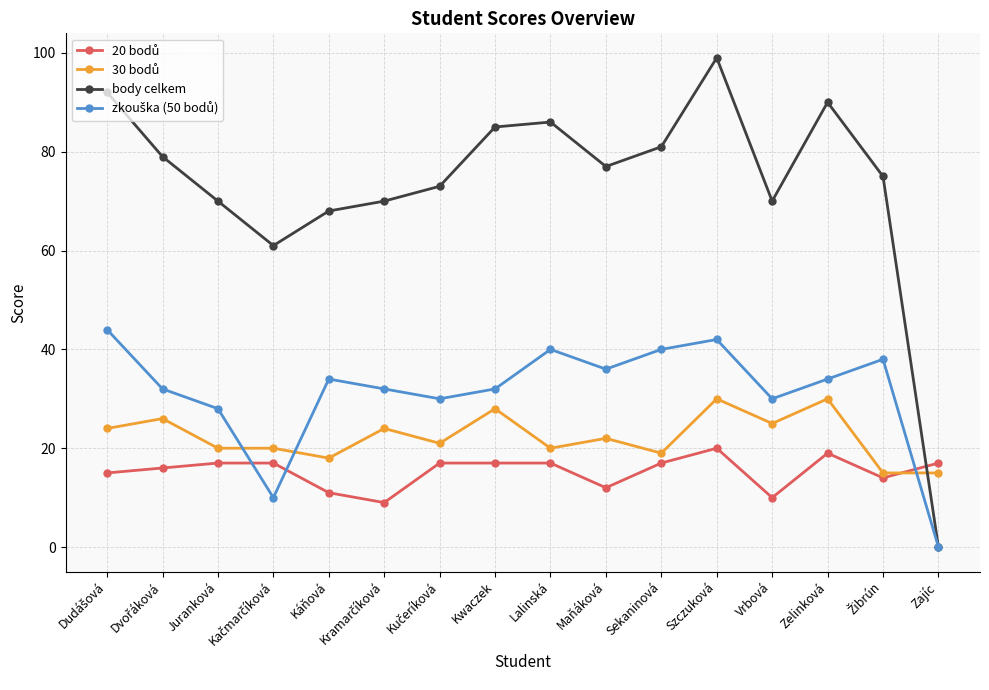

What is the value of the body celkem point at the 8th from the left?

85